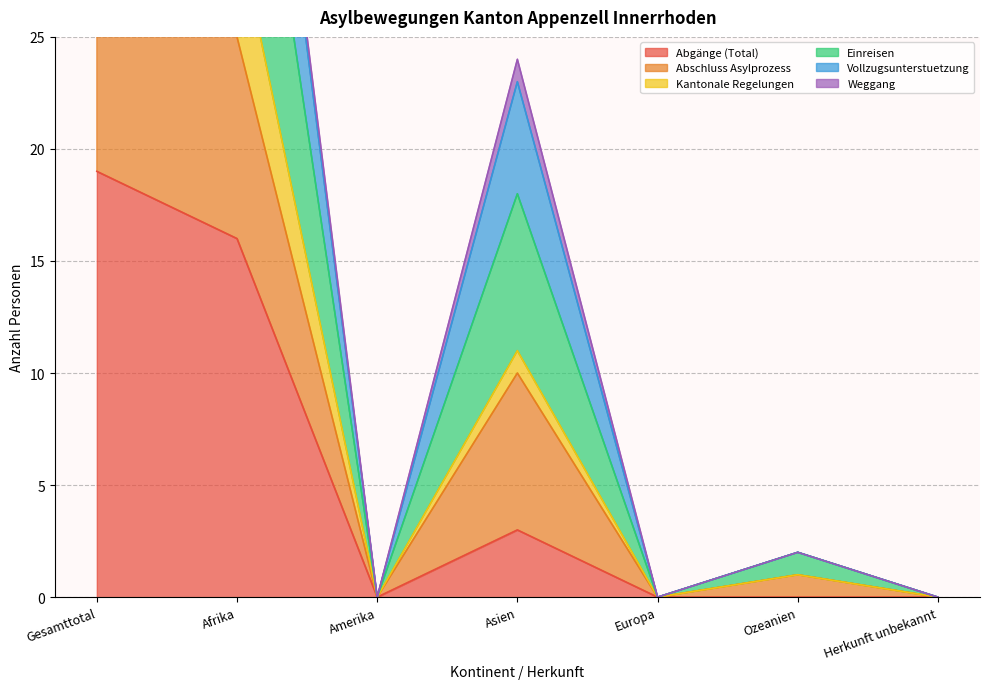

True or false: Abschluss Asylprozess and Einreisen cross at least once.

False